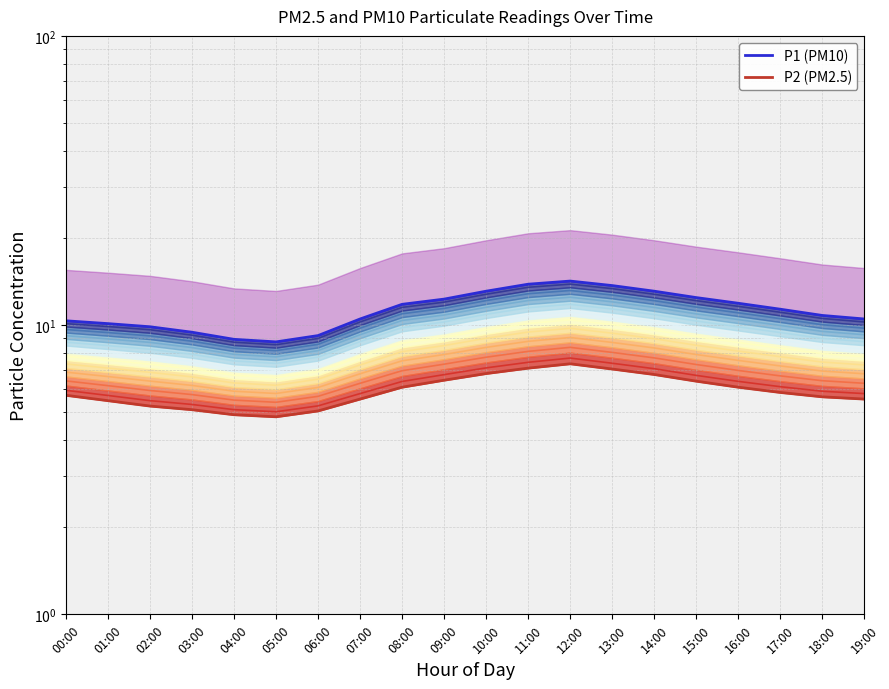

Does the chart have visible grid lines?

Yes